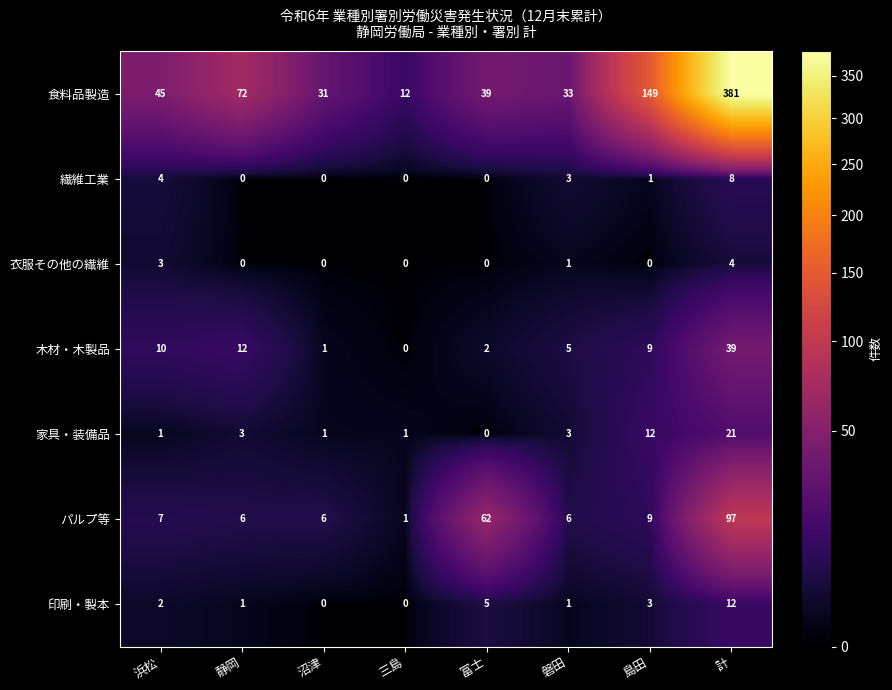

Which category has the highest value across all series?

計